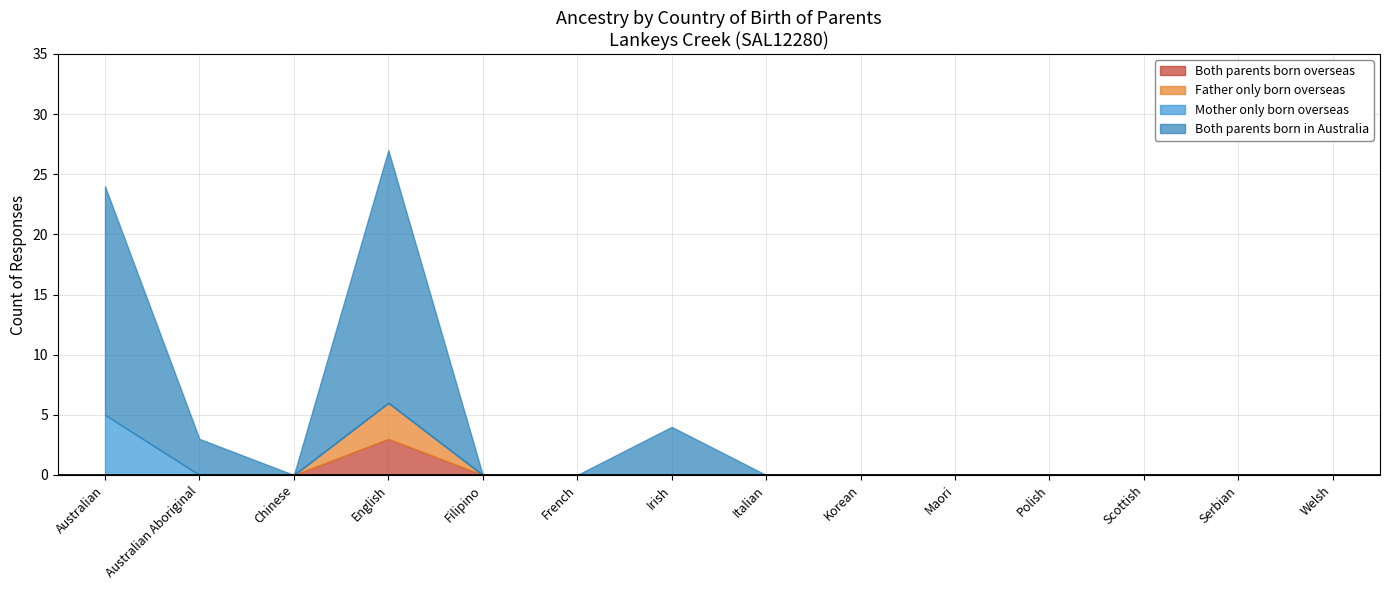

Which series has the largest range (max minus min)?

Both parents born in Australia